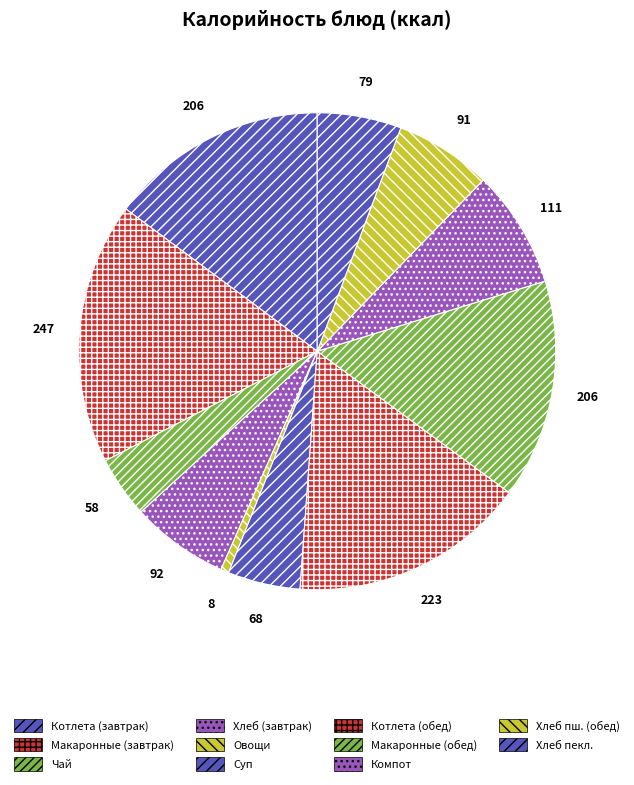

Which slice is the largest?

Макаронные изделия отварные (завтрак)